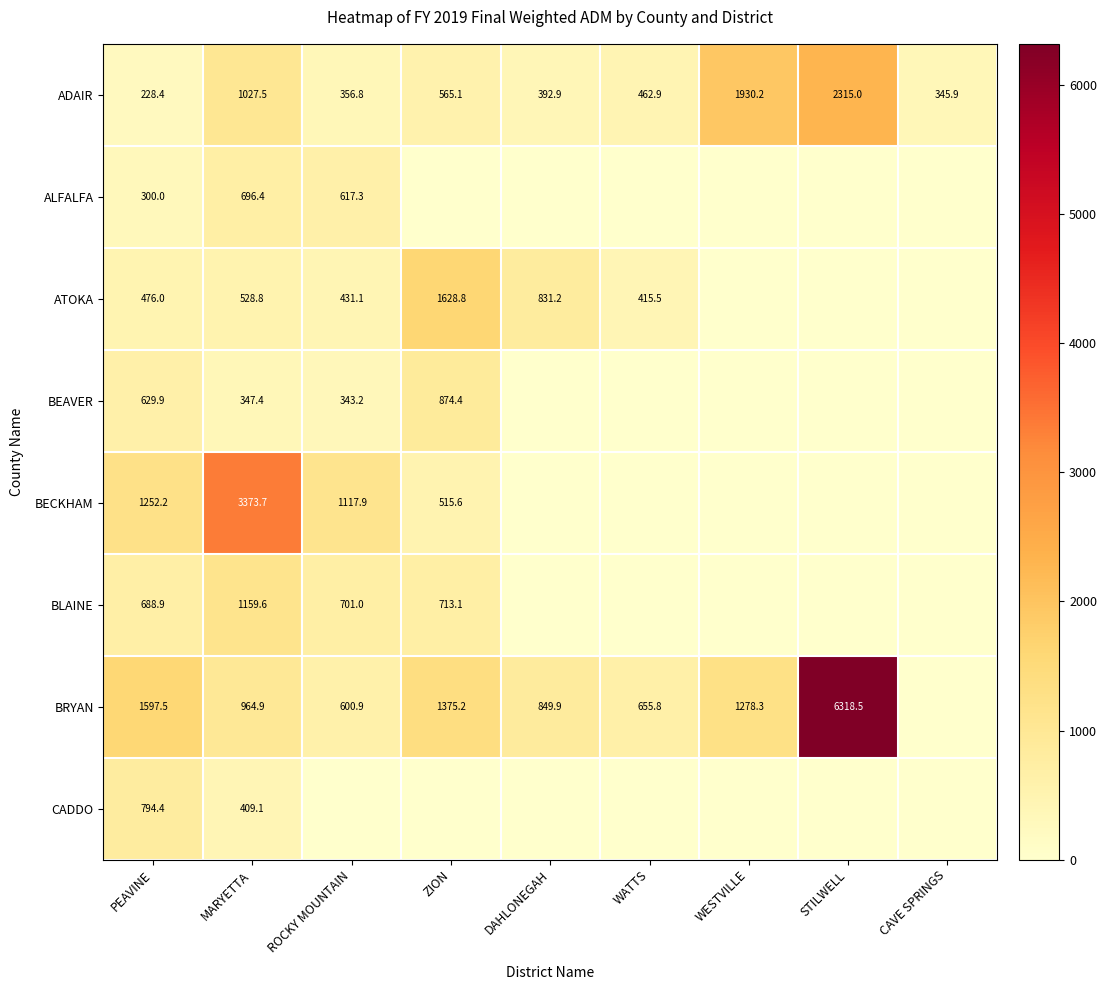

Rank the categories by ADAIR value from lowest to highest.

PEAVINE, CAVE SPRINGS, ROCKY MOUNTAIN, DAHLONEGAH, WATTS, ZION, MARYETTA, WESTVILLE, STILWELL